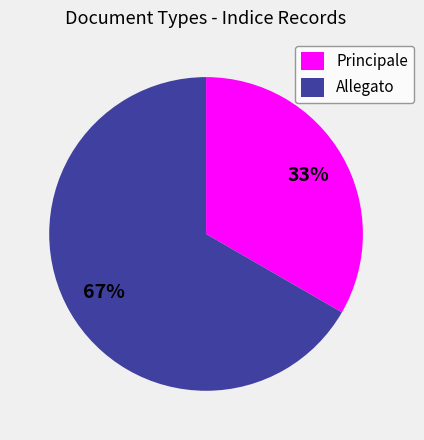

True or false: Principale accounts for 33% of the total.

True